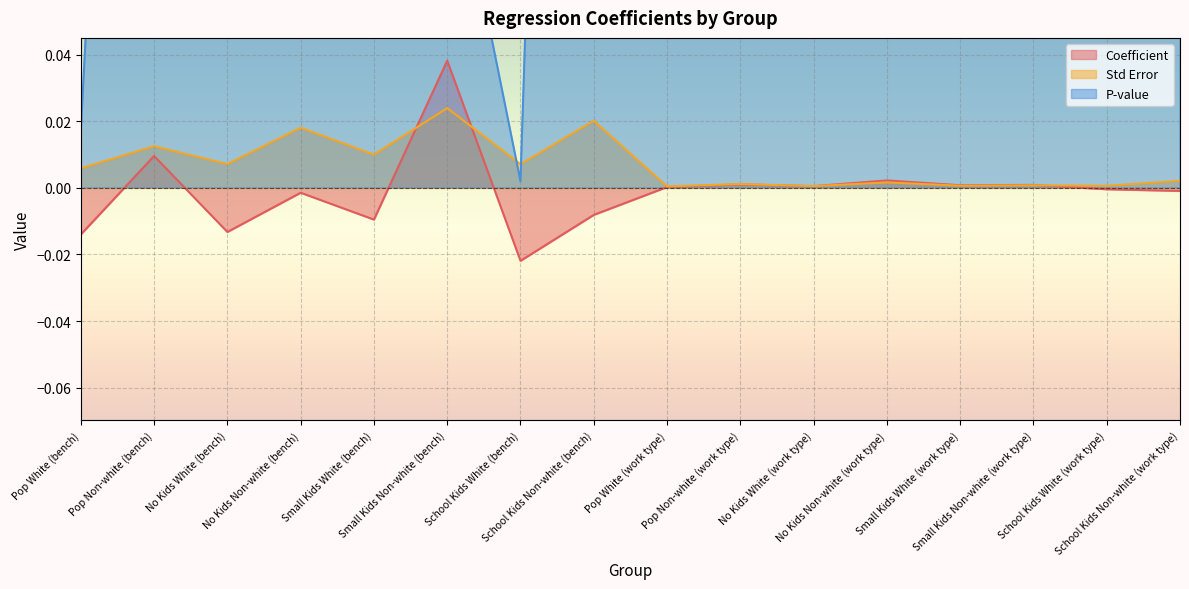

In P-value, how many points are higher than both neighbors (excluding endpoints)?

3